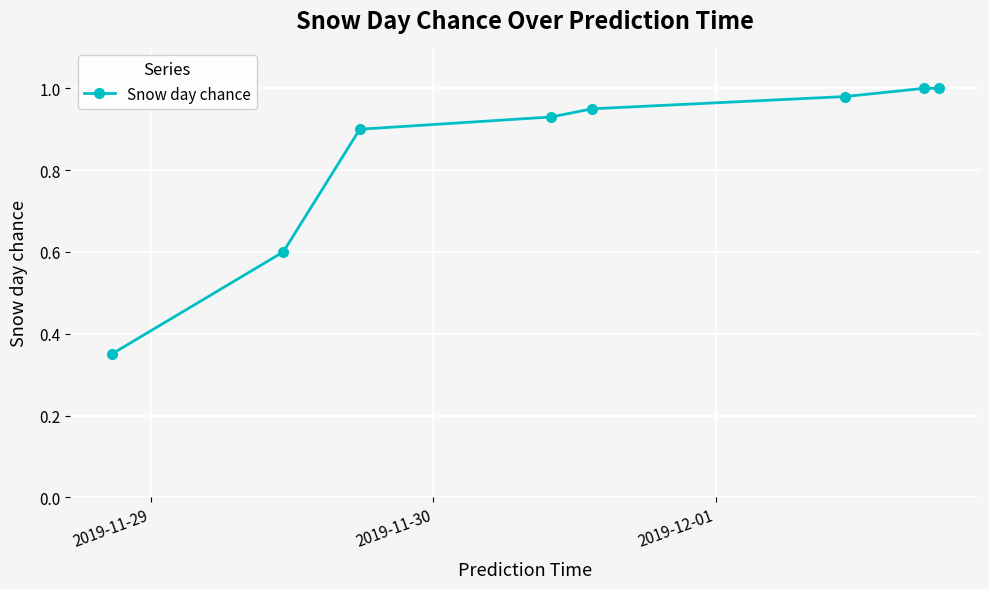

Count the number of data series in this chart.

1